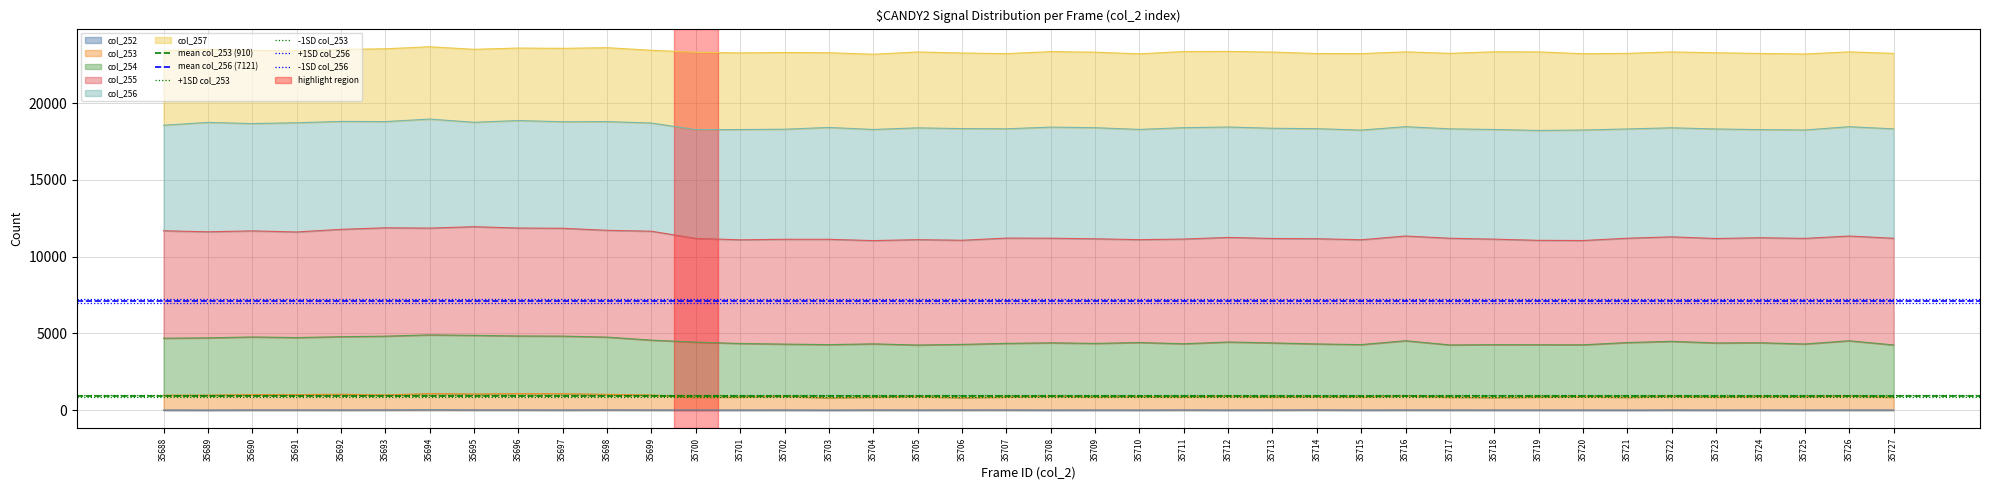

True or false: col_252 has a value of 6 at 35712.

True